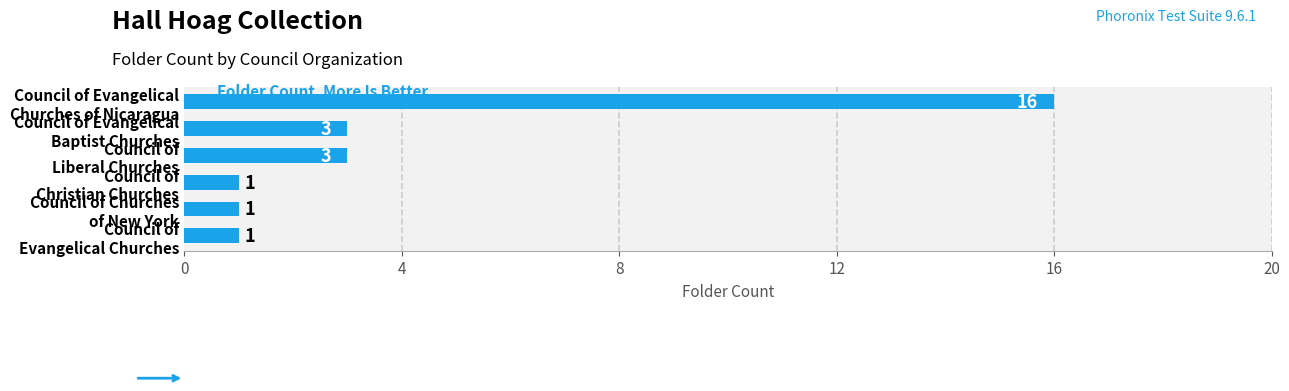

What is the maximum value shown in the chart?

16